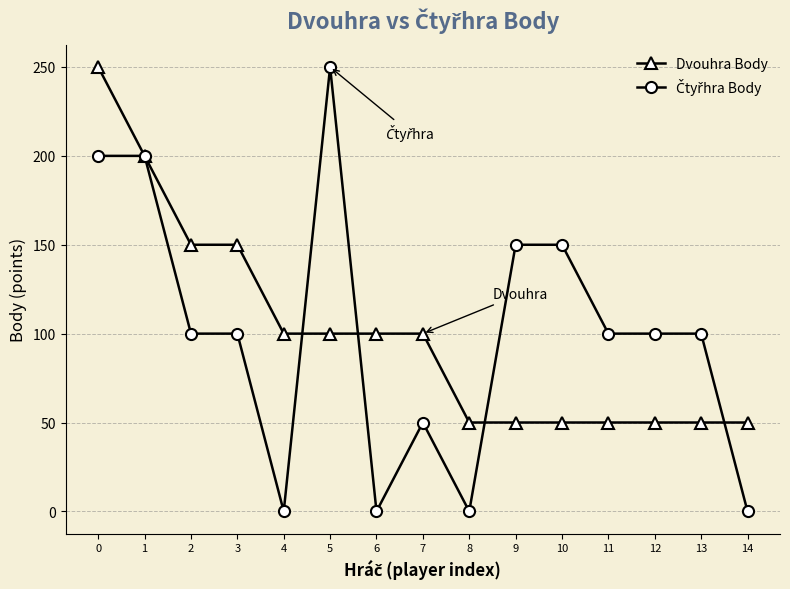

What is the spread (max minus min) of values at 7?

50